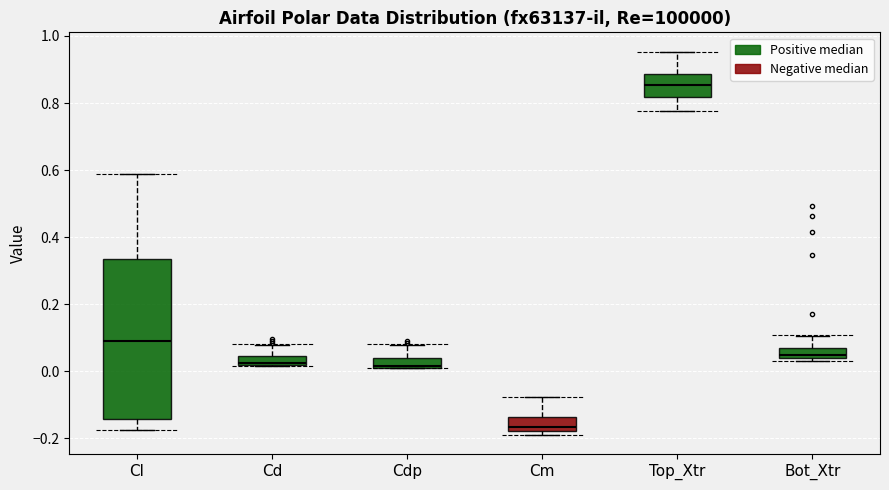

Where does the lower whisker of the box for Top_Xtr end on the y-axis? The values are not printed on the chart, so give them approximately, as read against the axis.

0.78